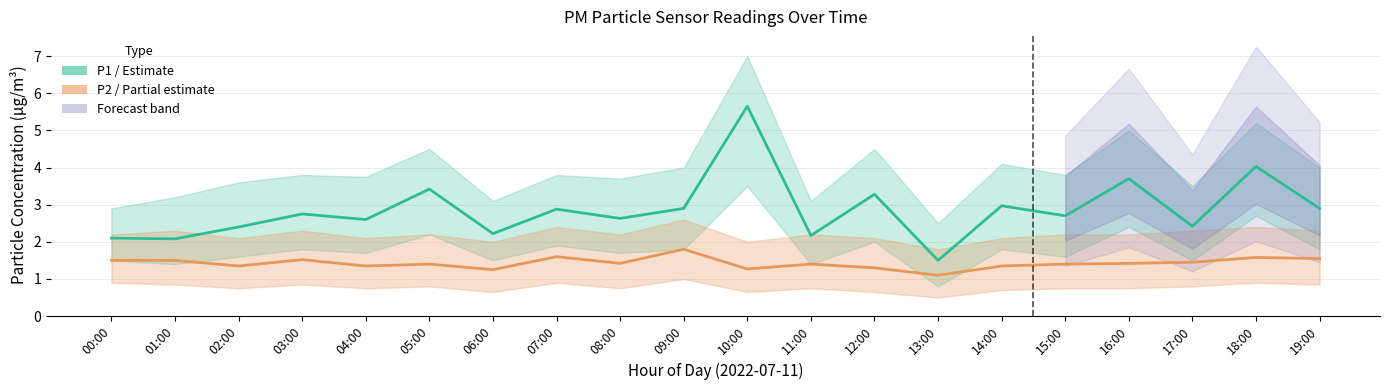

Between 02:00 and 09:00, which series saw the biggest shift?

P1 (PM10)